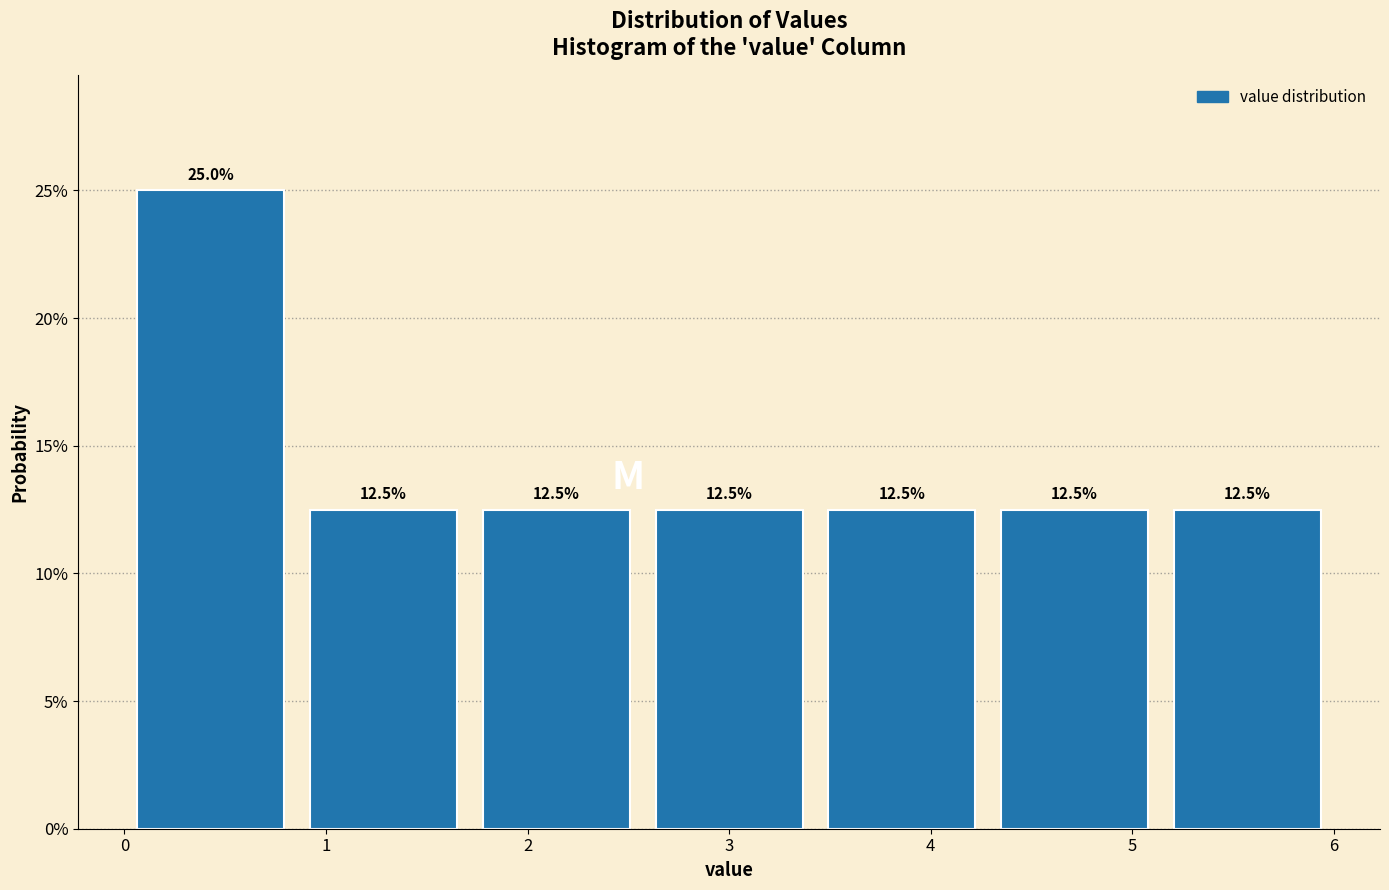

Which range on the x-axis has the tallest bar?

0.0 to 0.9